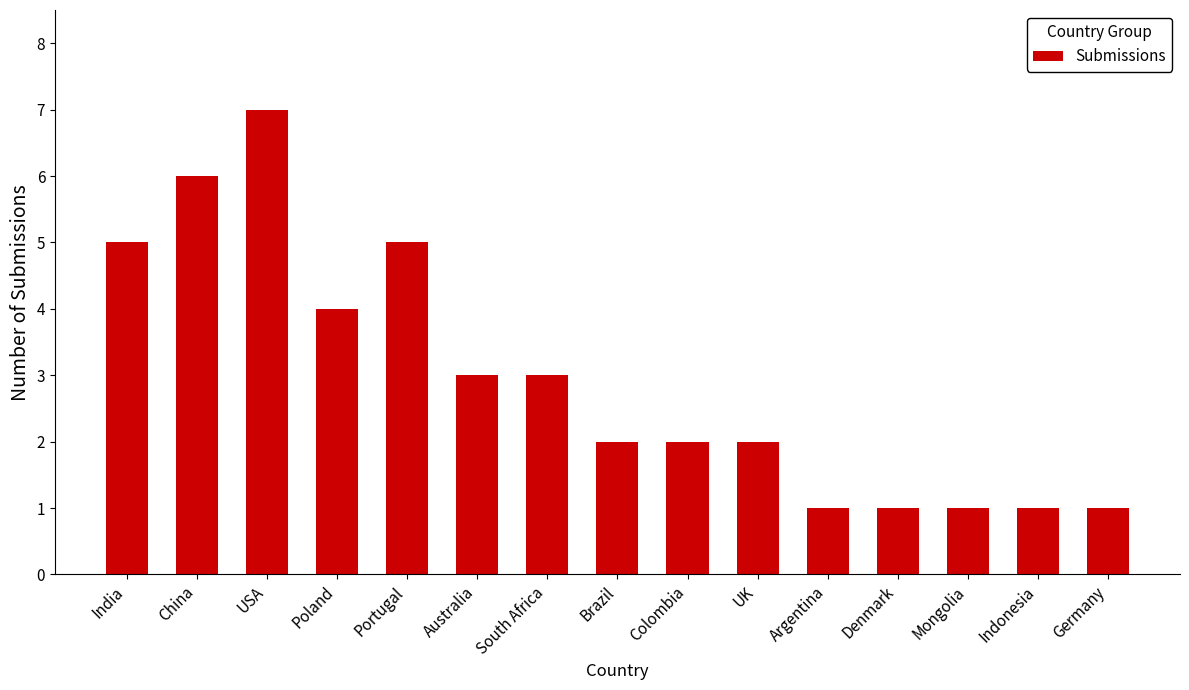

What is the value of the 3rd bar from the left?

7